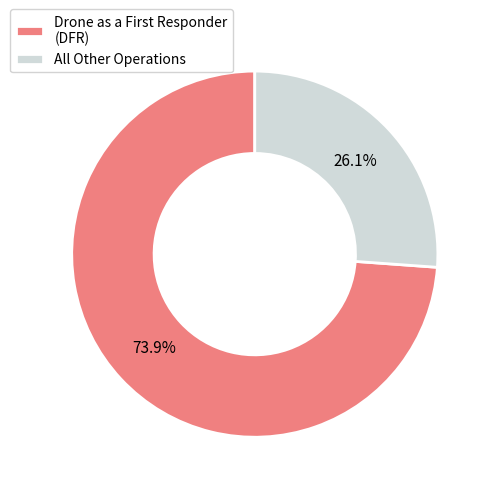

How many segments does this pie chart have?

2